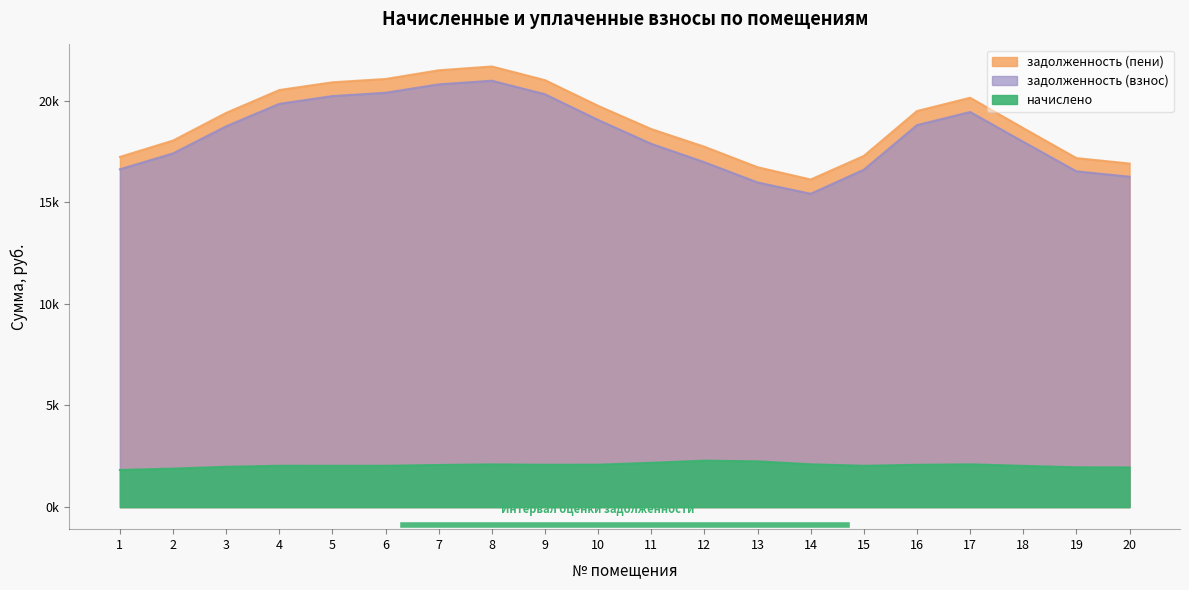

Which series has the largest total across all categories?

задолженность (пени)